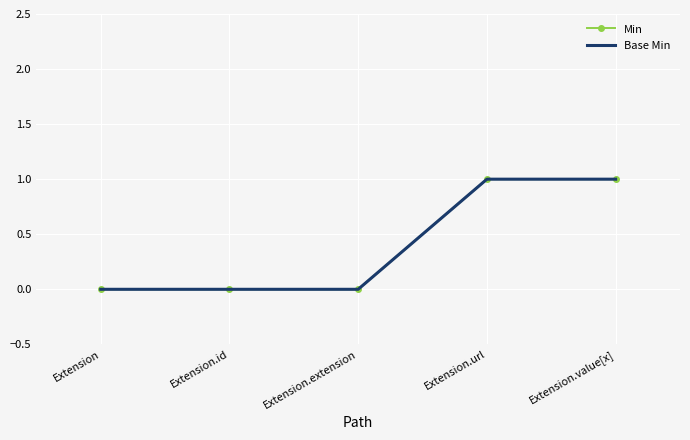

True or false: Base Min has a value of 0 at Extension.extension.

True